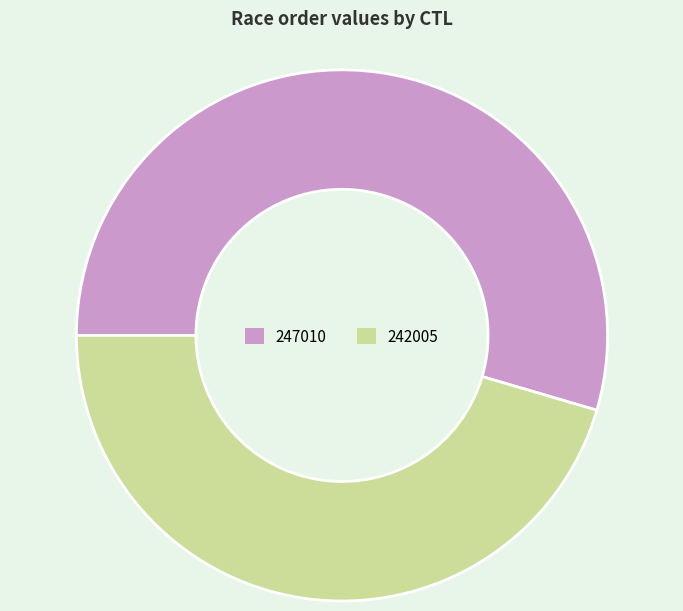

Which category accounts for the majority?

247010